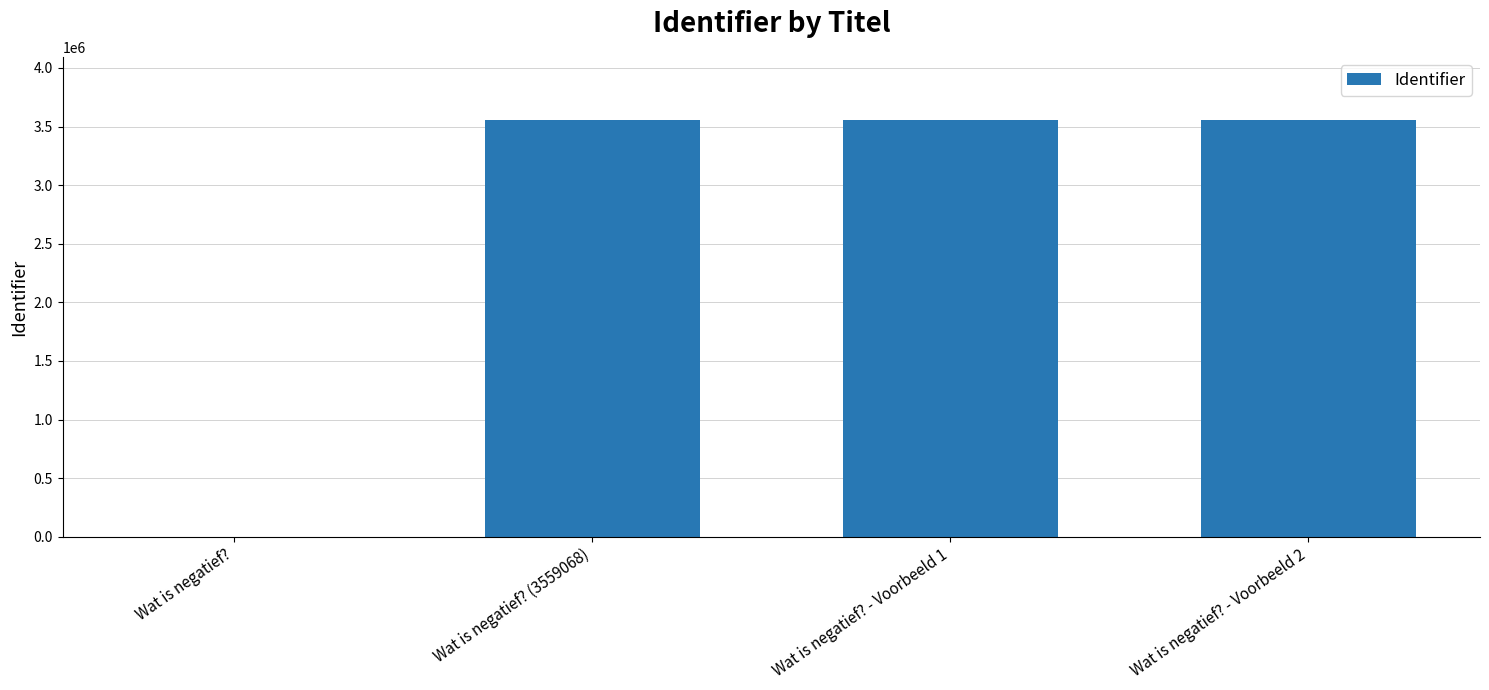

Are the bars horizontal?

No